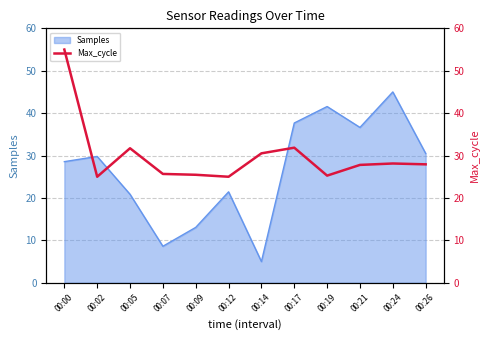

Is it true that Samples equals 21.4 at 00:12?

True